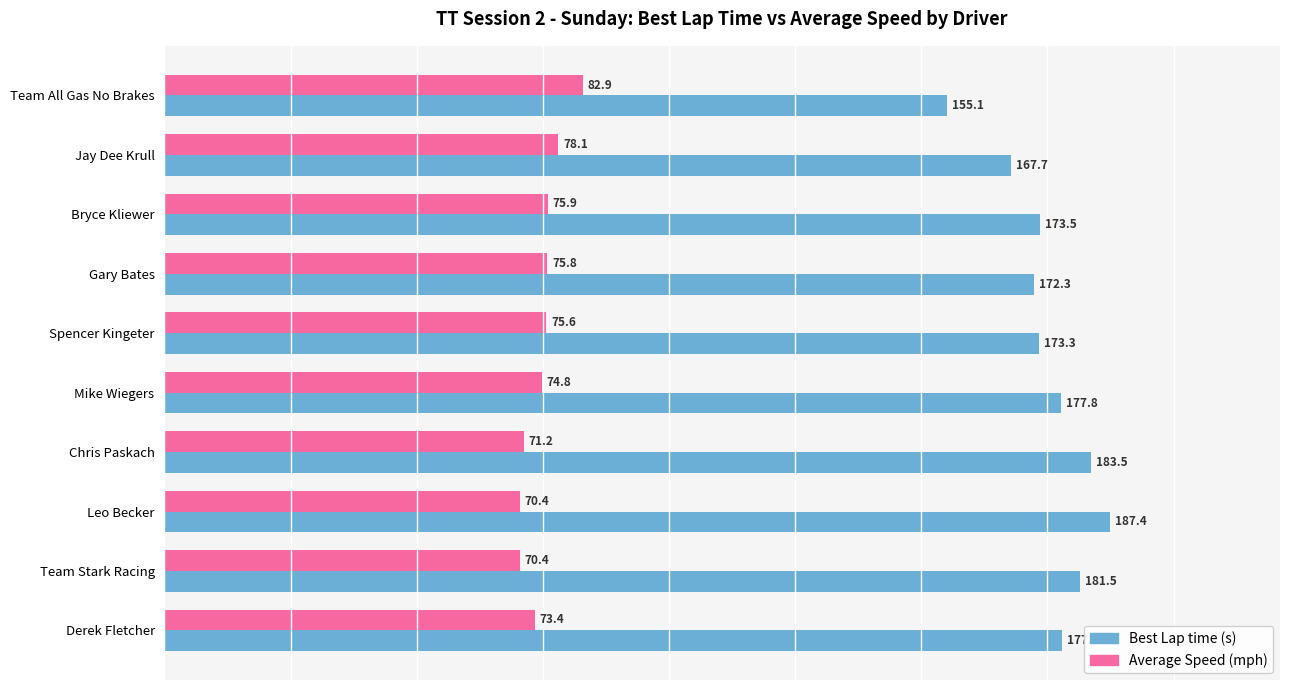

What is the smallest value displayed?

70.4